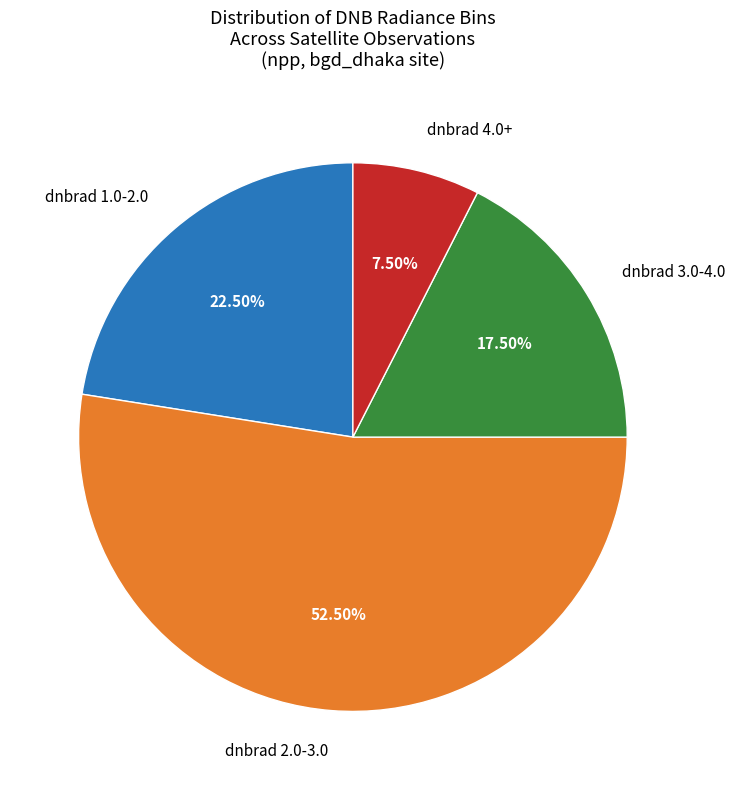

What is the ratio of the value at dnbrad 3.0-4.0 to the value at dnbrad 2.0-3.0?

0.3